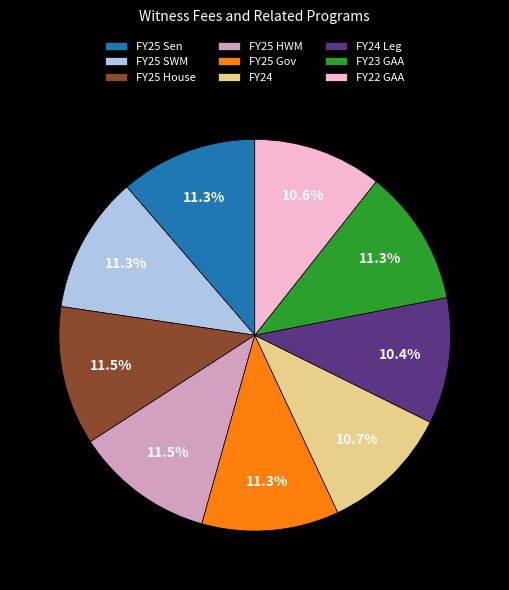

Between FY25 House and FY24, which is larger?

FY25 House